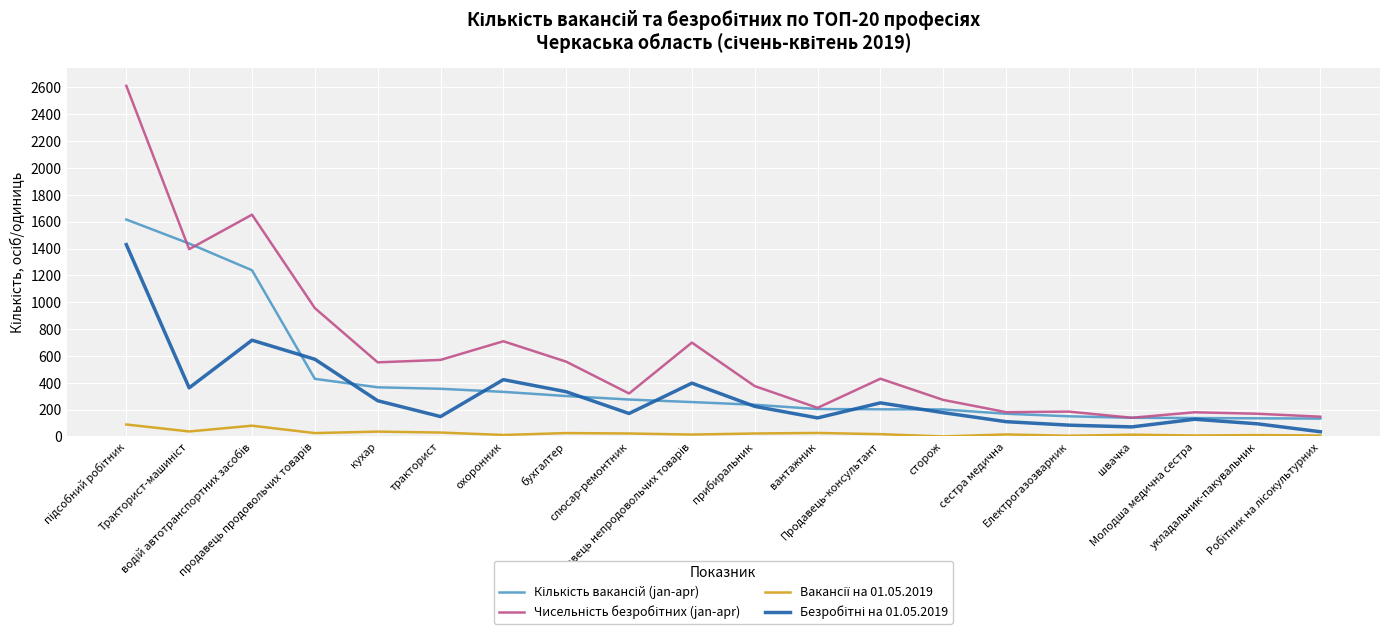

What is the maximum value shown in the chart?

2612